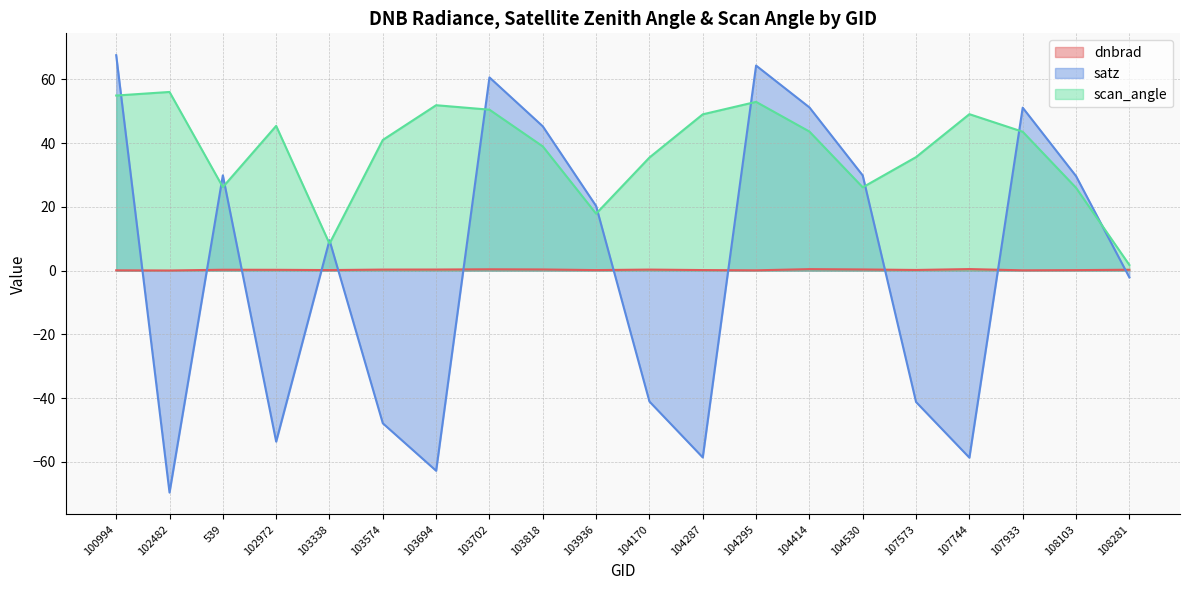

Which series has the largest total across all categories?

scan_angle